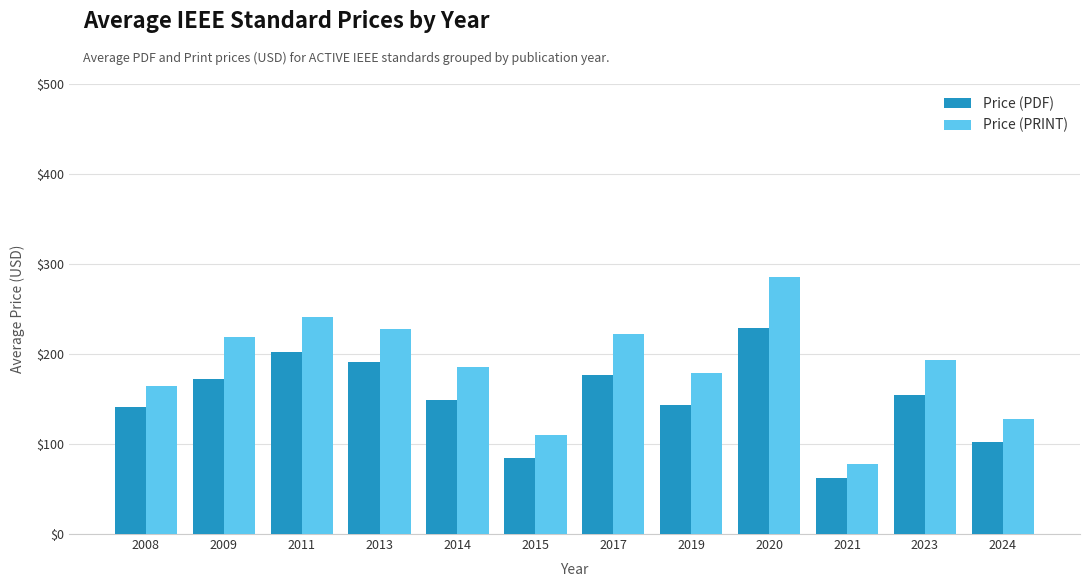

Is it true that Price (PRINT) equals 394.3 at 2020?

False